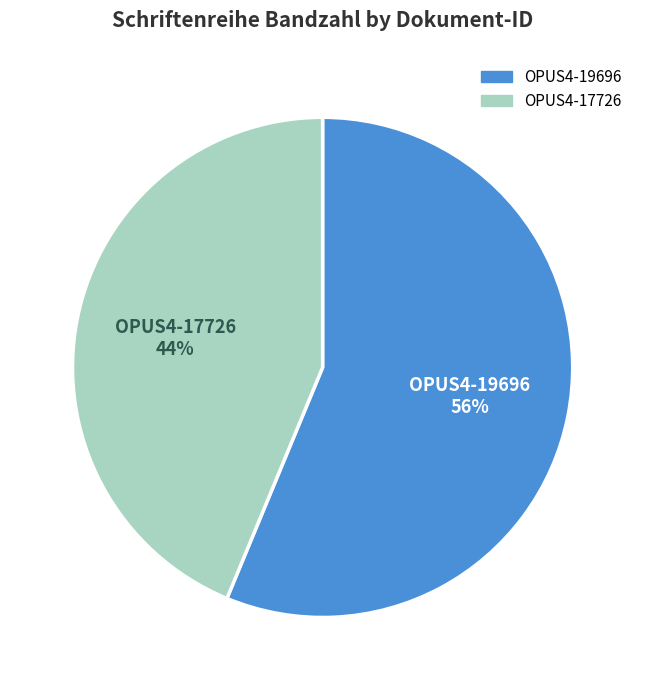

Rank the categories by value from highest to lowest.

OPUS4-19696, OPUS4-17726